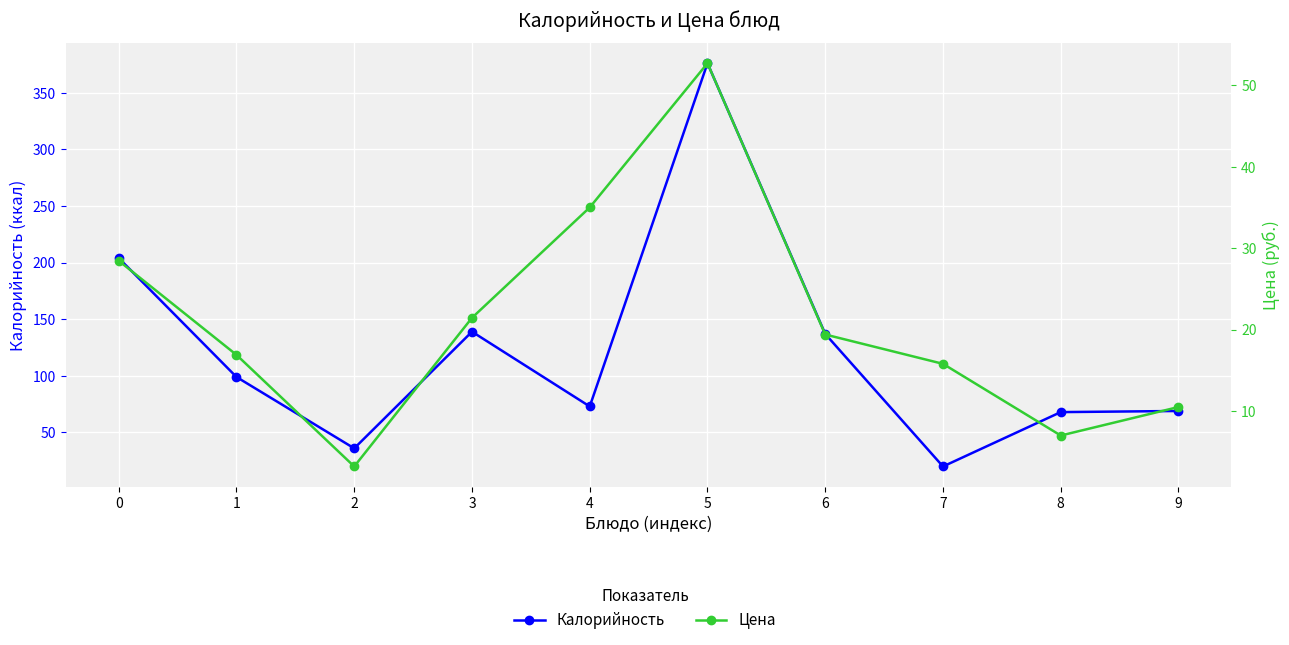

Reading left to right, list all the values displayed in this chart.

Калорийность: 204.0	99.0	36.0	139.0	73.0	376.0	137.0	20.0	68.0	69.0
Цена: 28.4	16.9	3.2	21.4	35.0	52.7	19.4	15.8	7.0	10.5